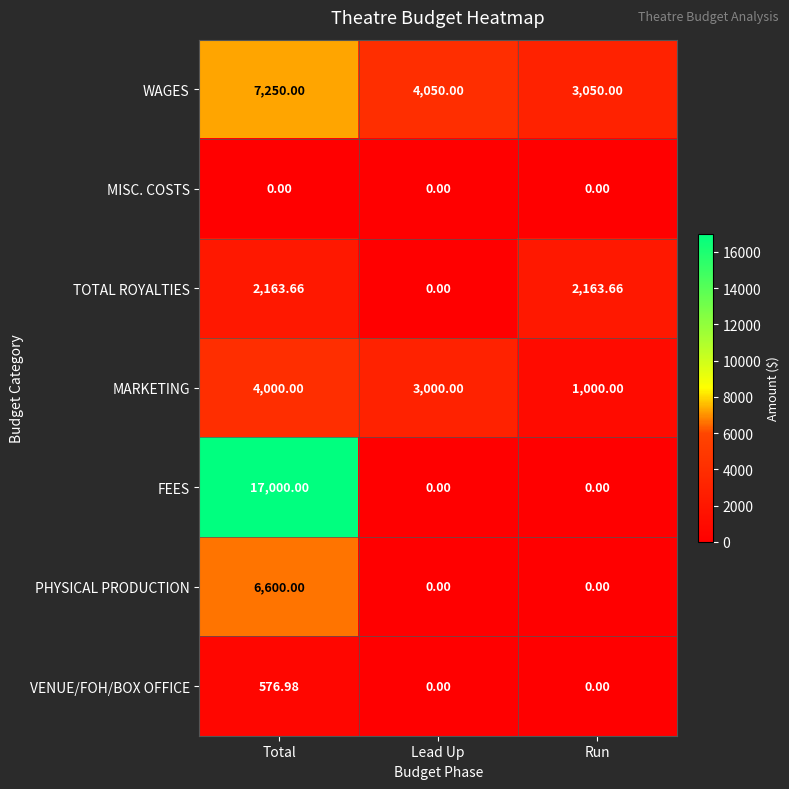

At which category is the sum across all series the highest?

Total